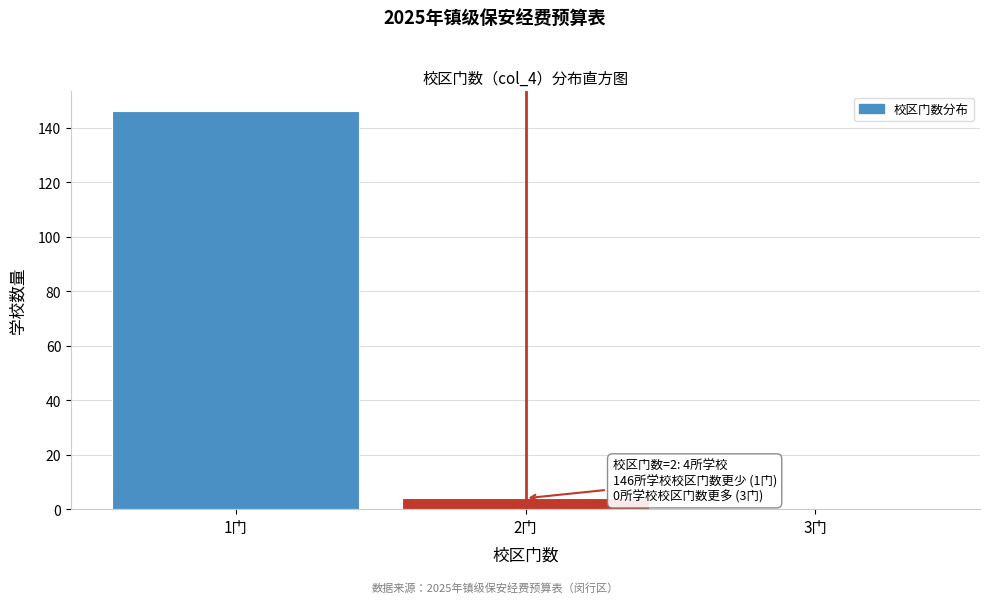

Which range on the x-axis has the tallest bar?

0.5 to 1.5